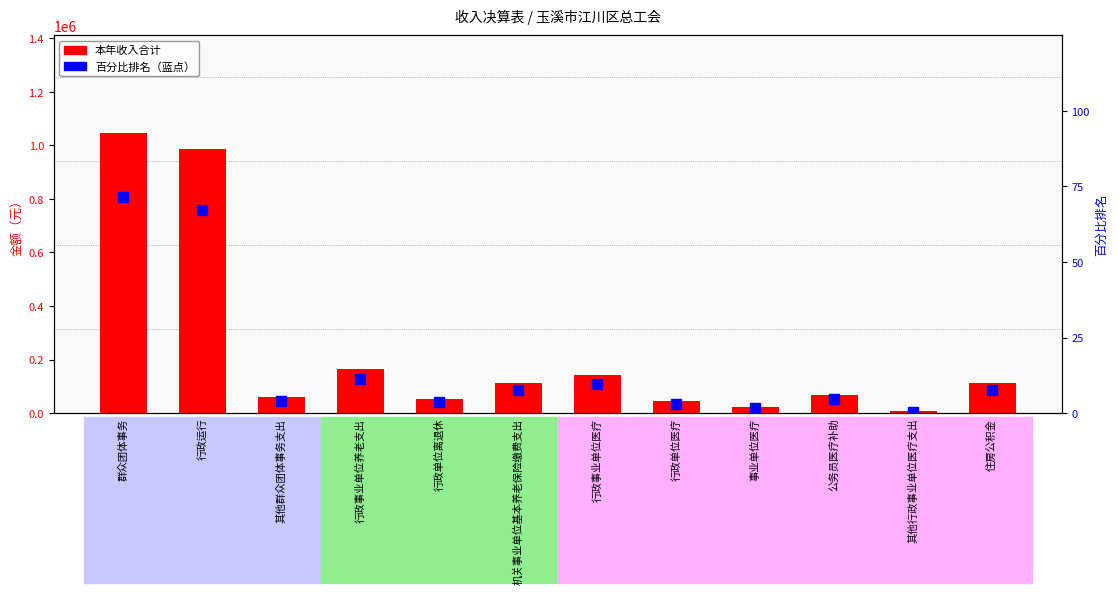

Rank the series at 行政单位离退休 from highest to lowest value.

本年收入合计, 百分比排名